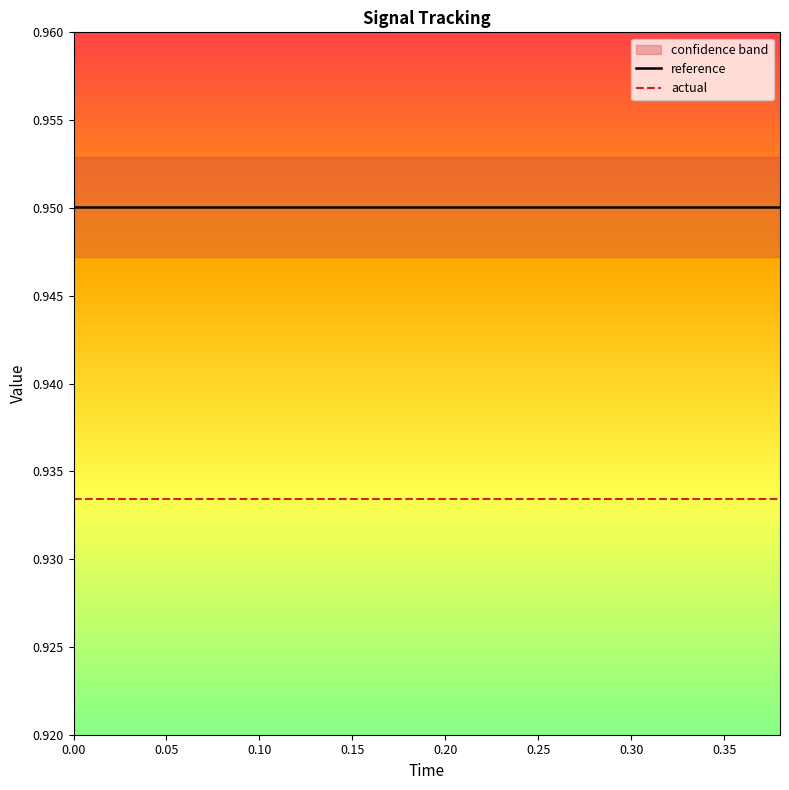

At how many categories does at least one series exceed 0?

20